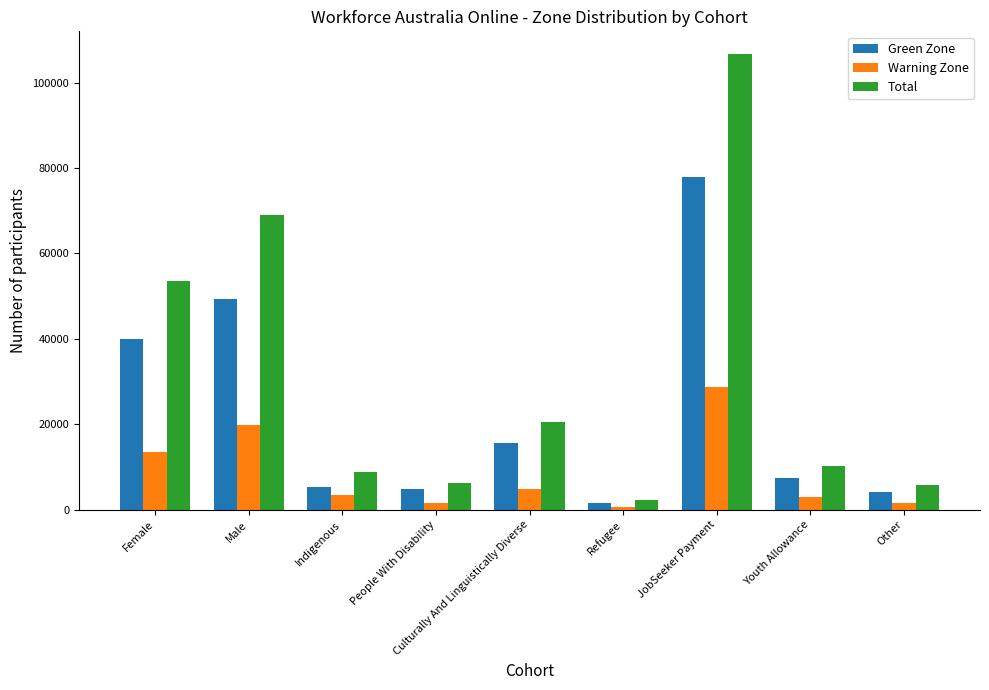

The Total series shows 5790 at Other. True or false?

True